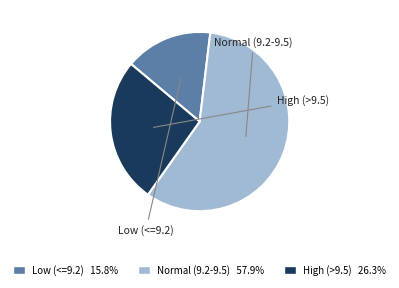

Does any single category account for the majority?

Yes